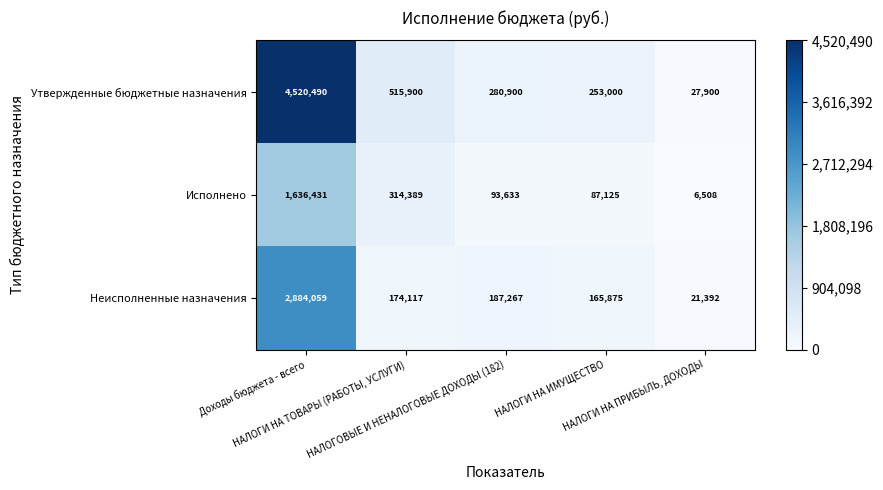

List the series in order of their peak value, highest first.

Утвержденные бюджетные назначения, Неисполненные назначения, Исполнено